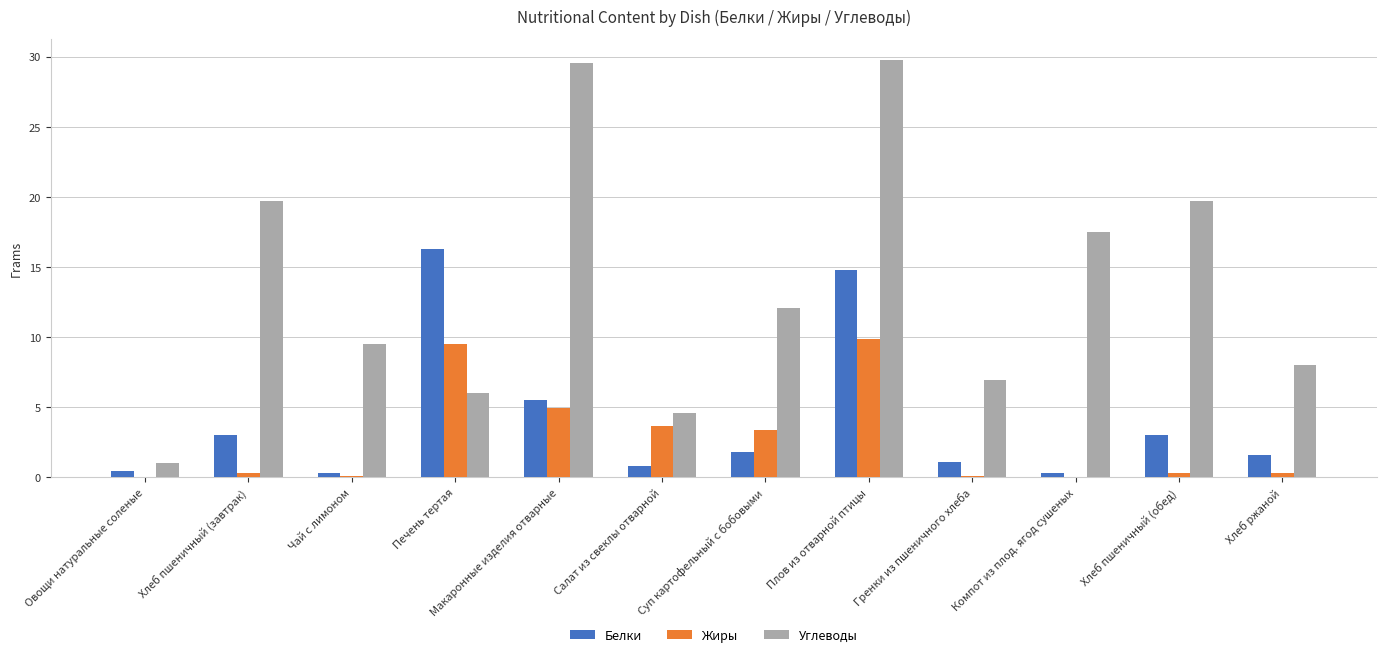

How many data points does each series have?

12